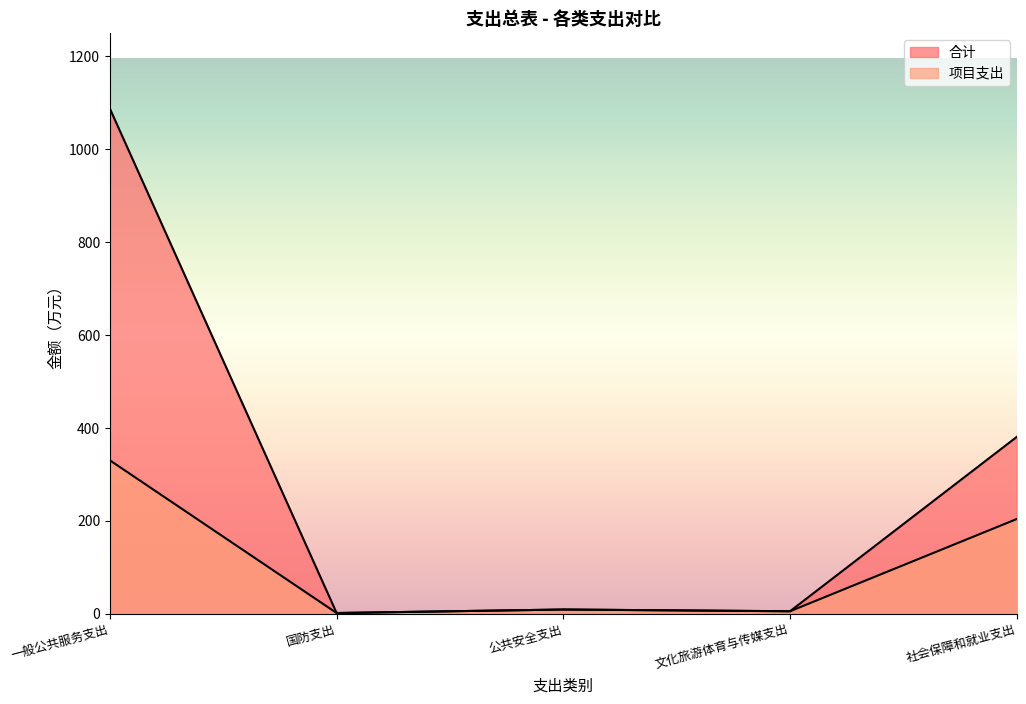

Which series has the largest total across all categories?

合计